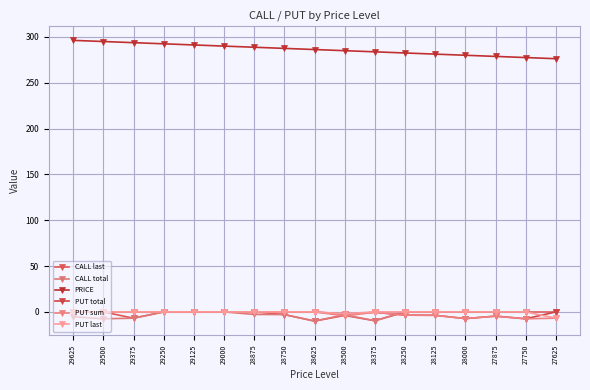

Where is the first local minimum for CALL last?

29375